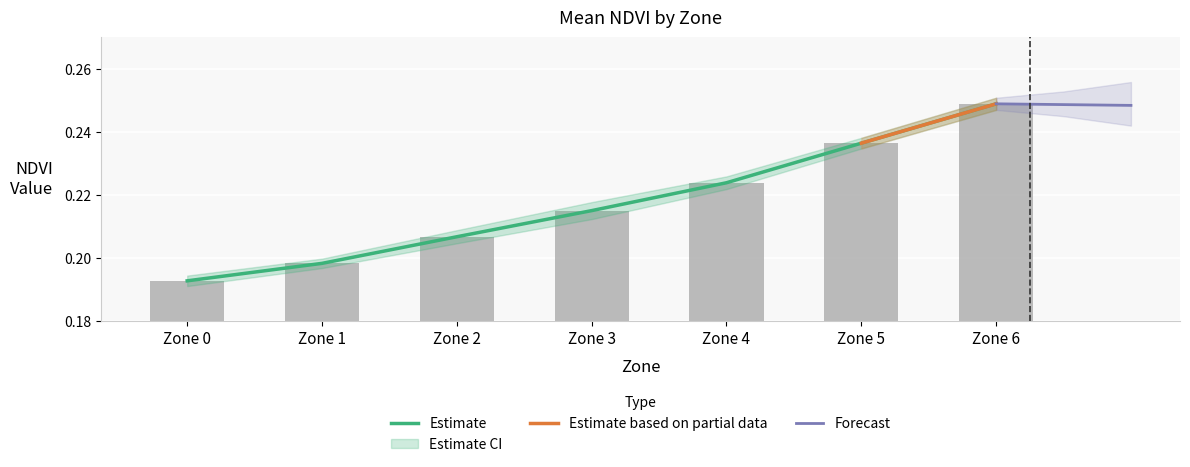

Does the chart contain stacked bars?

No